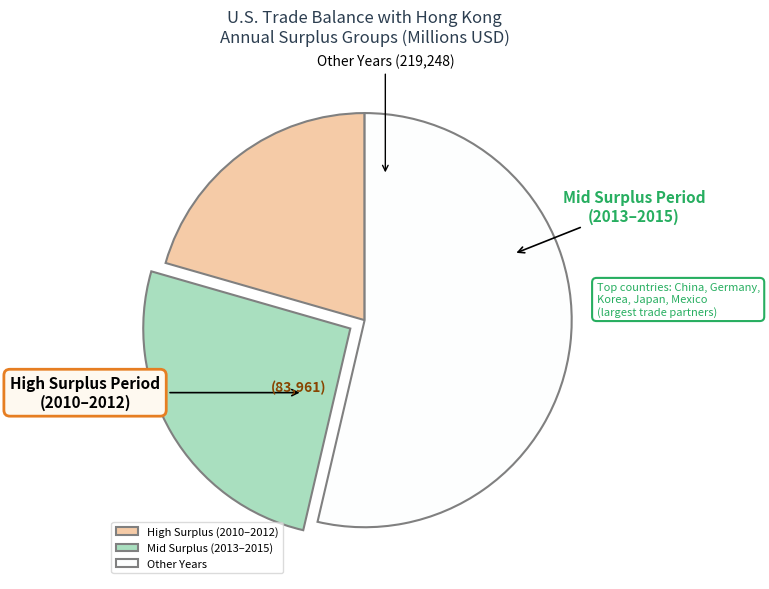

How many slices are in this pie chart?

3